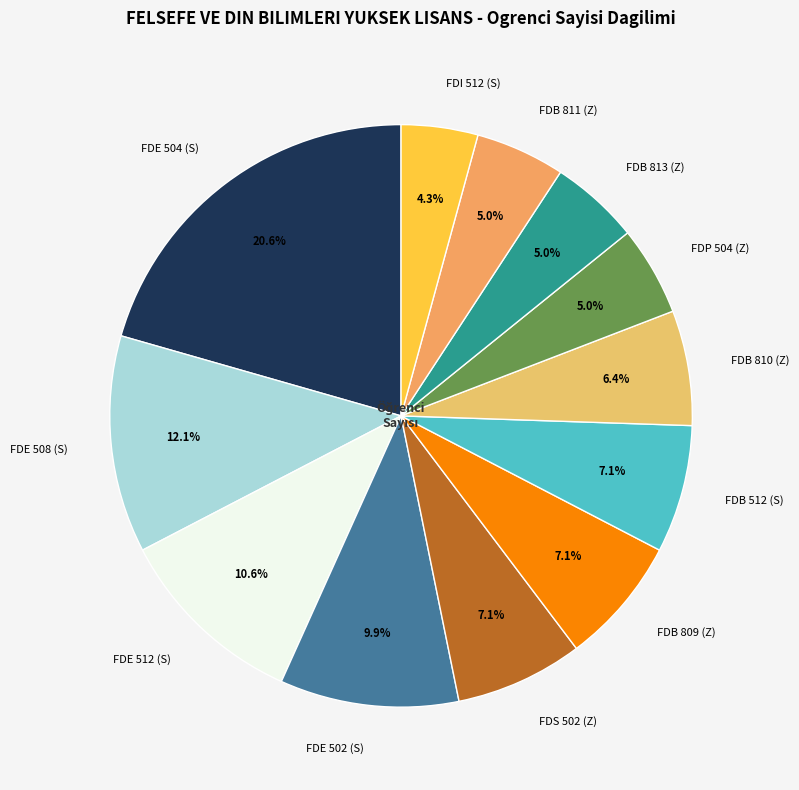

Between FDE 508 (S) and FDE 504 (S), which is larger?

FDE 504 (S)